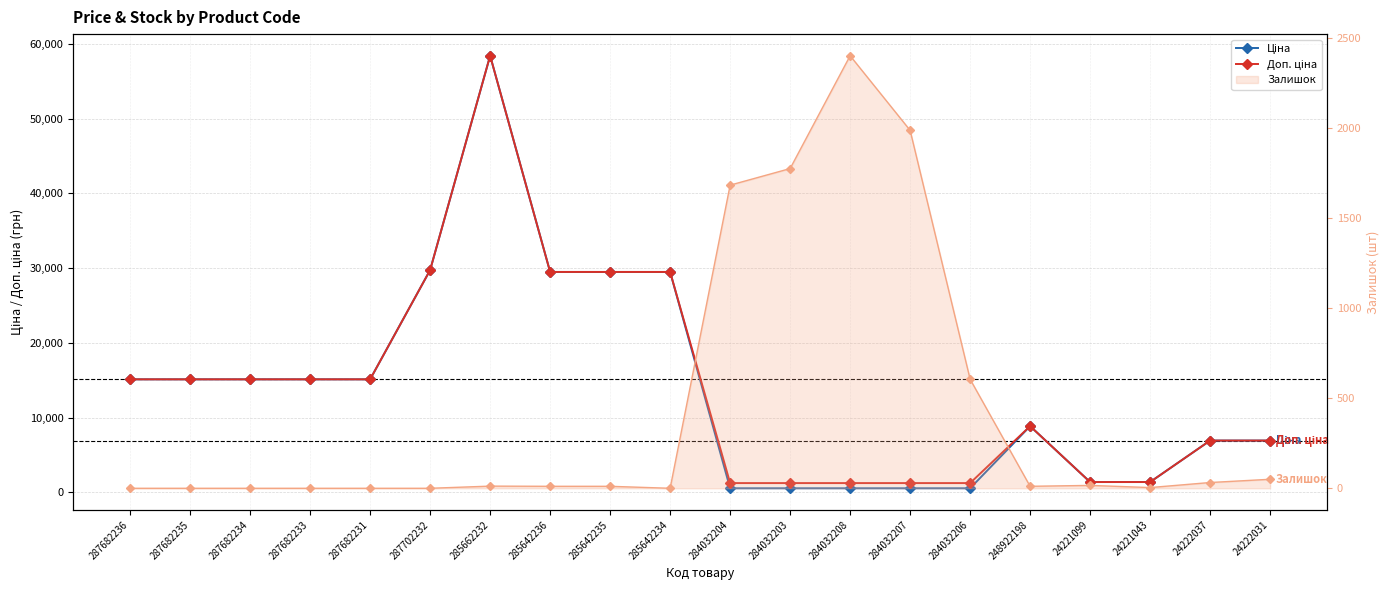

What is the label of the 19th point from the left?

24222037